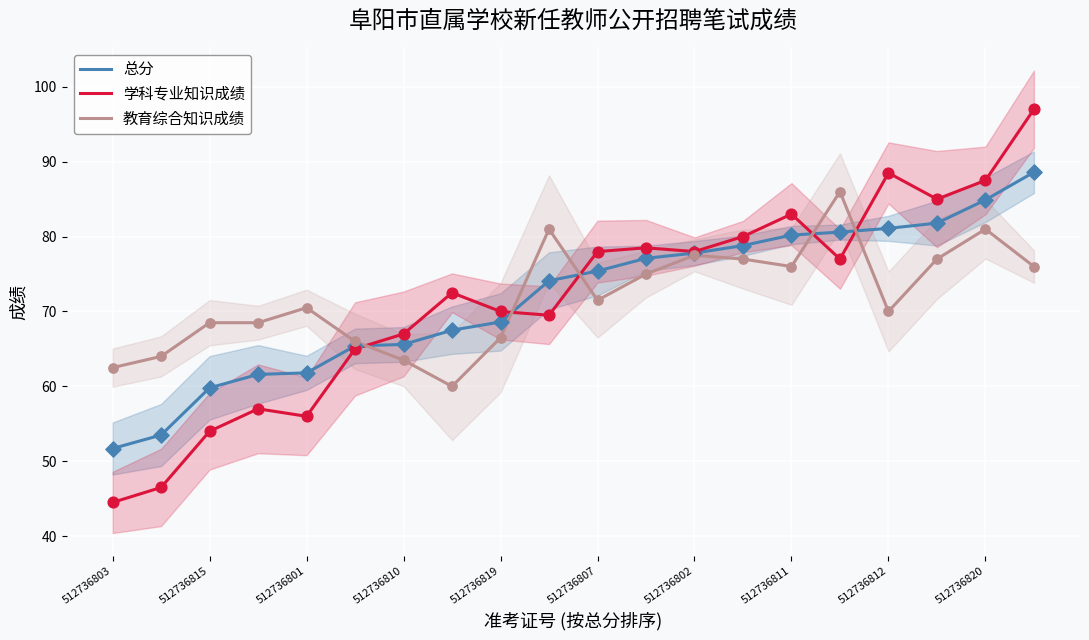

At how many categories does at least one series exceed 85?

4